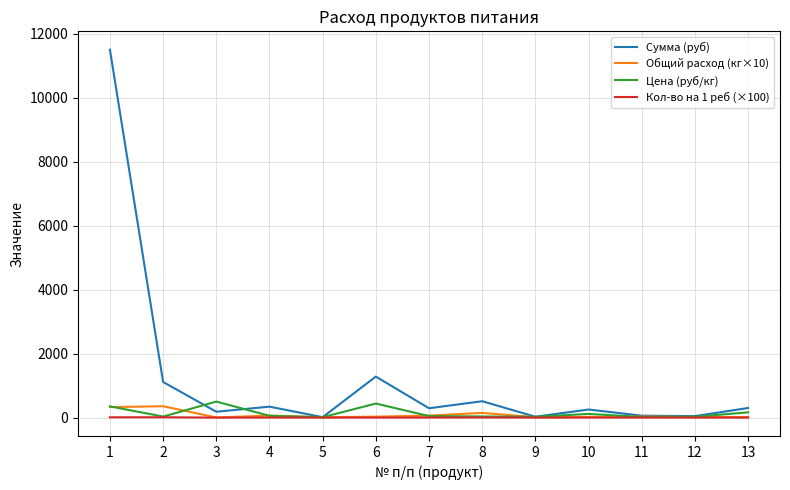

Which series has the largest total across all categories?

Сумма (руб)